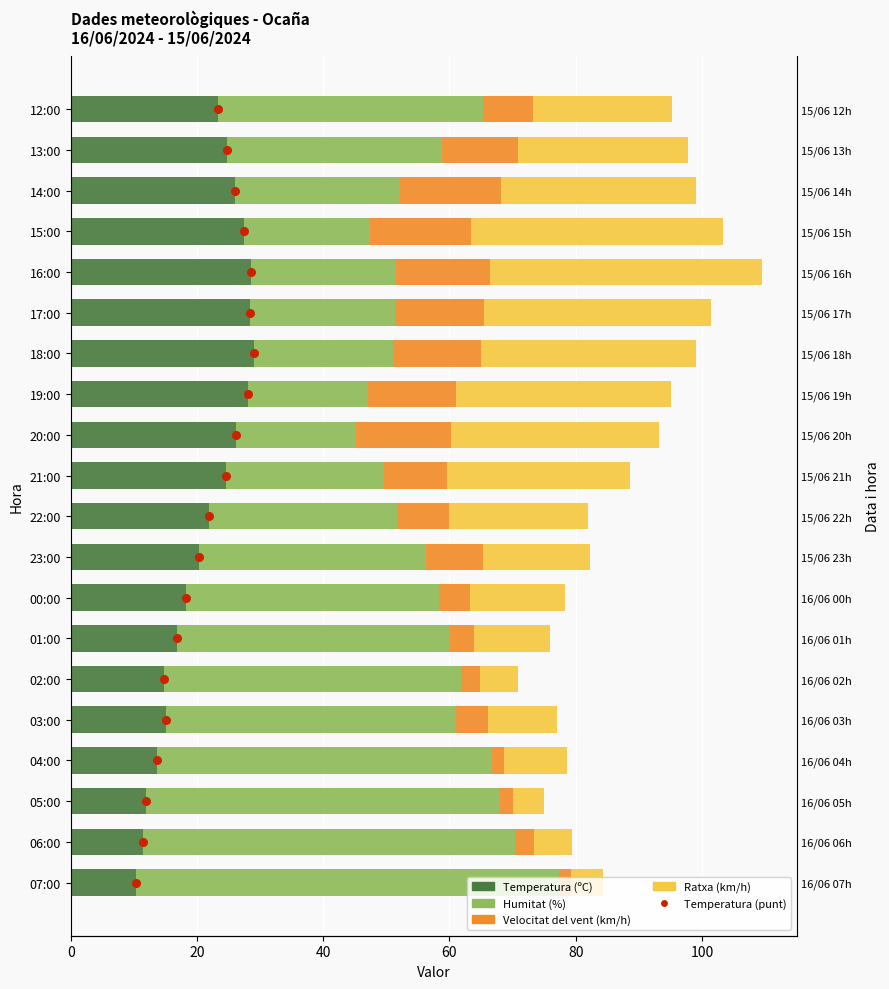

Which series reaches the minimum Y coordinate?

Velocitat del vent (km/h)